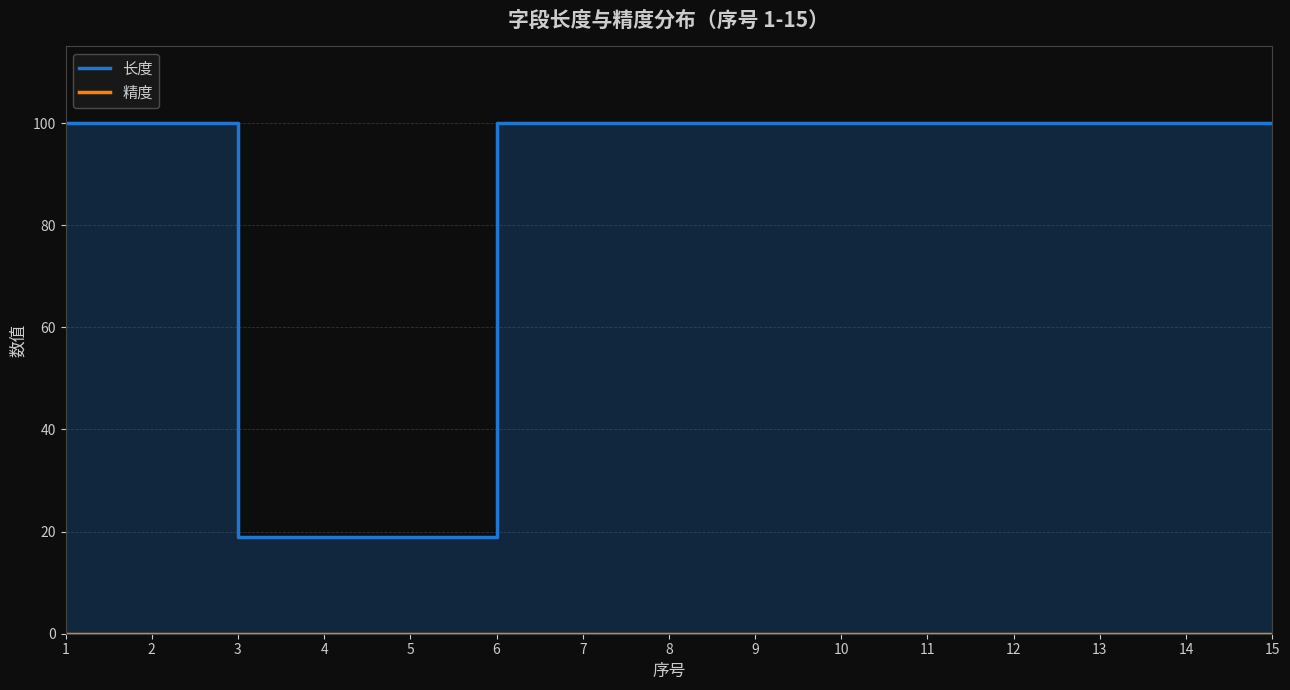

The value of 精度 at 13 is 0. True or false?

True